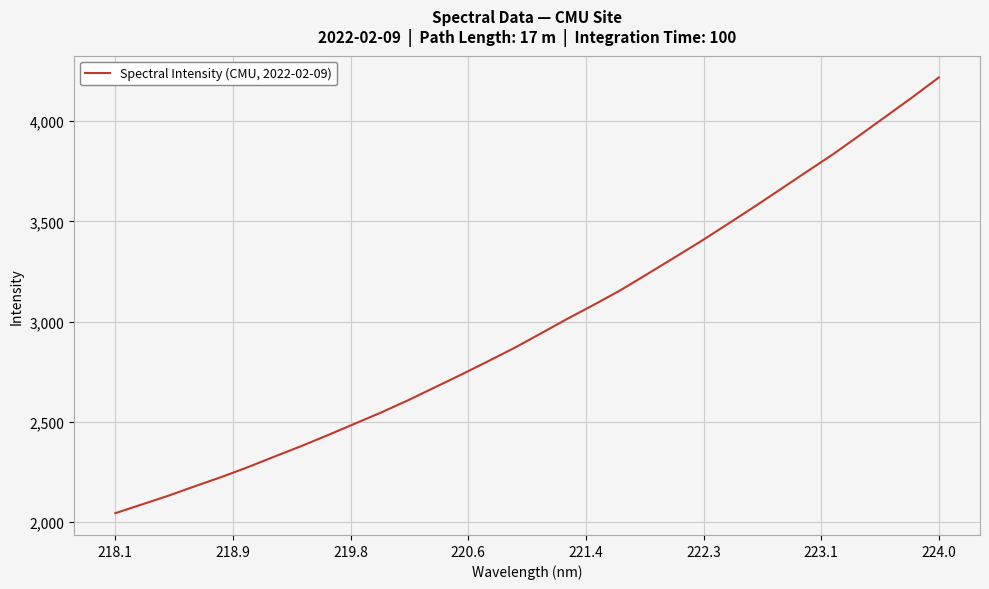

What is the minimum value shown in the chart?

2043.4